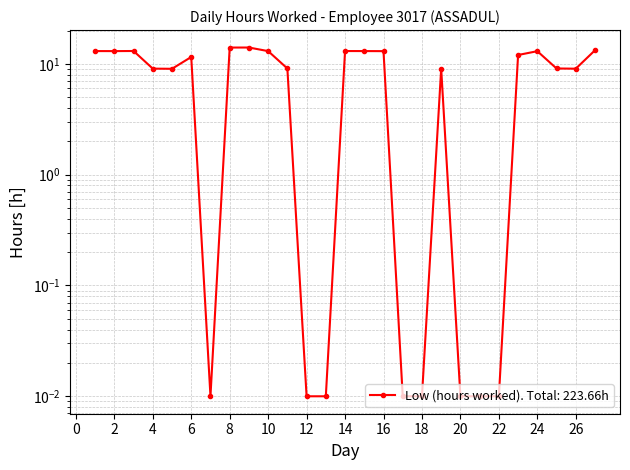

Between 8 and 15, which is larger?

8